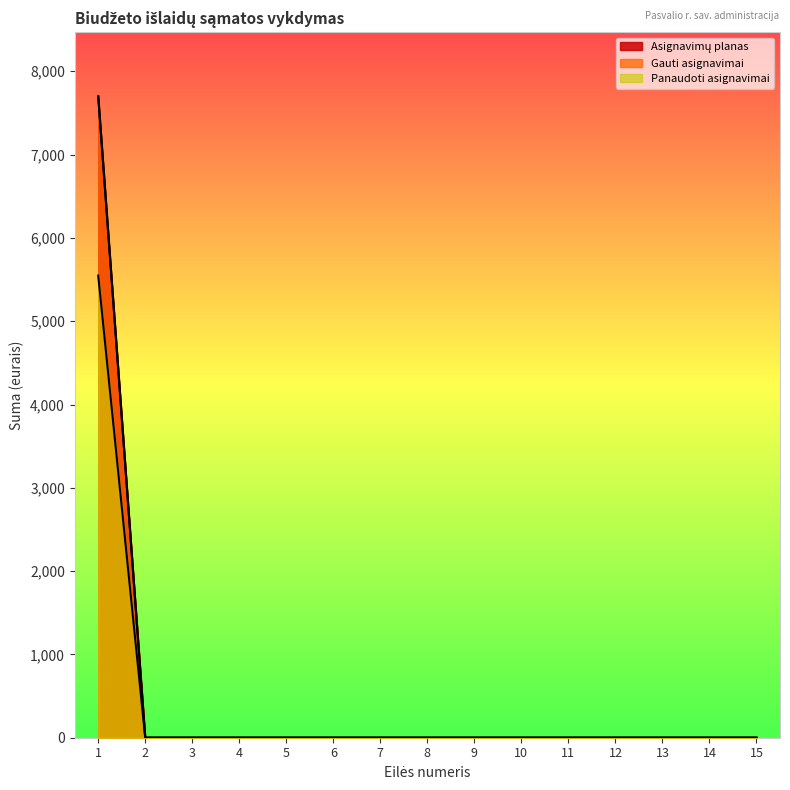

Rank the series at 11 from lowest to highest value.

Asignavimų planas, Gauti asignavimai, Panaudoti asignavimai